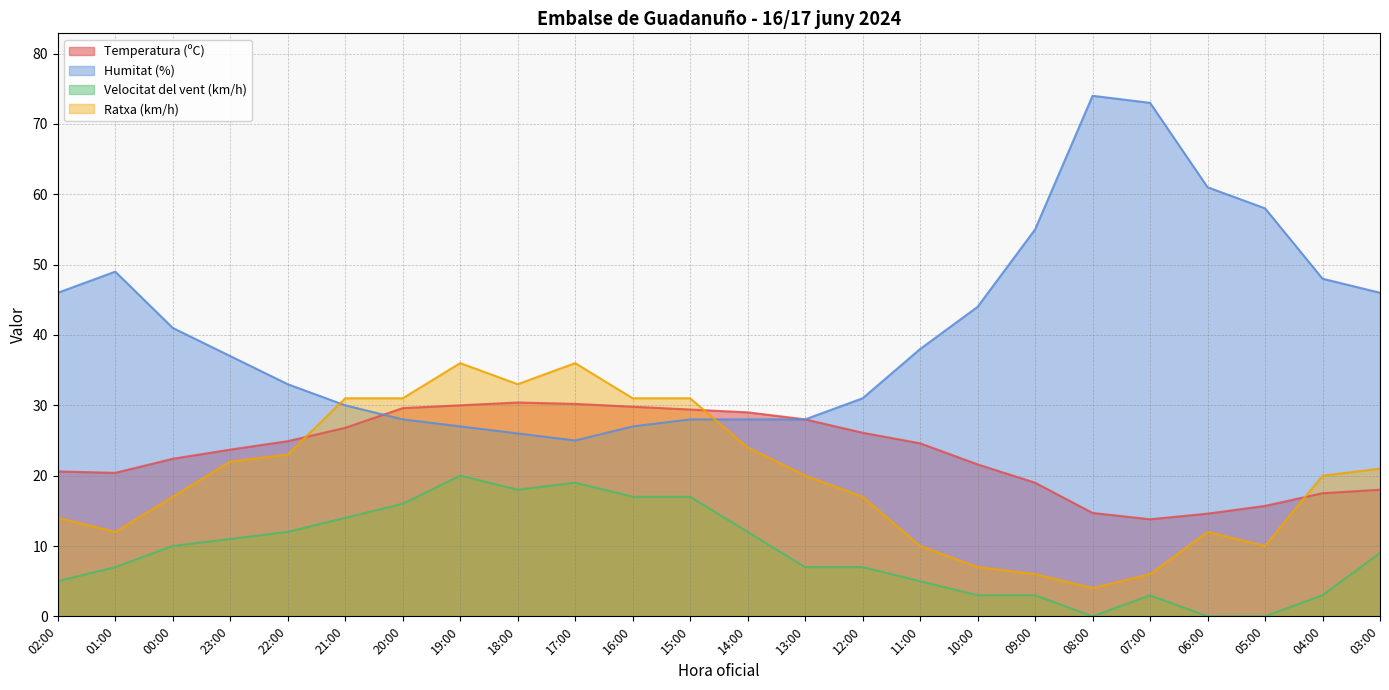

Is the value of Velocitat del vent (km/h) at 03:00 greater than the value of Temperatura (ºC) at 19:00?

No